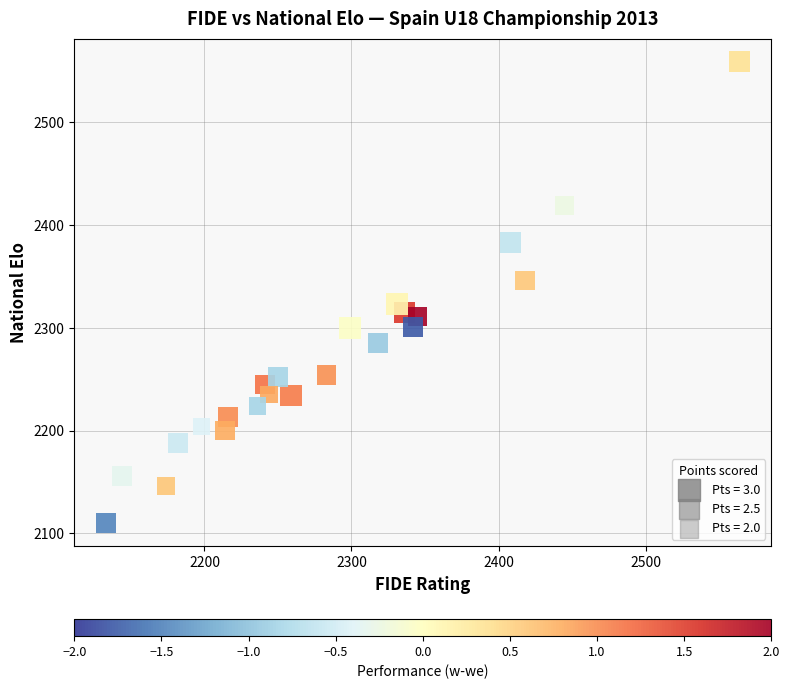

What is the range of Y values (max minus min)?

449